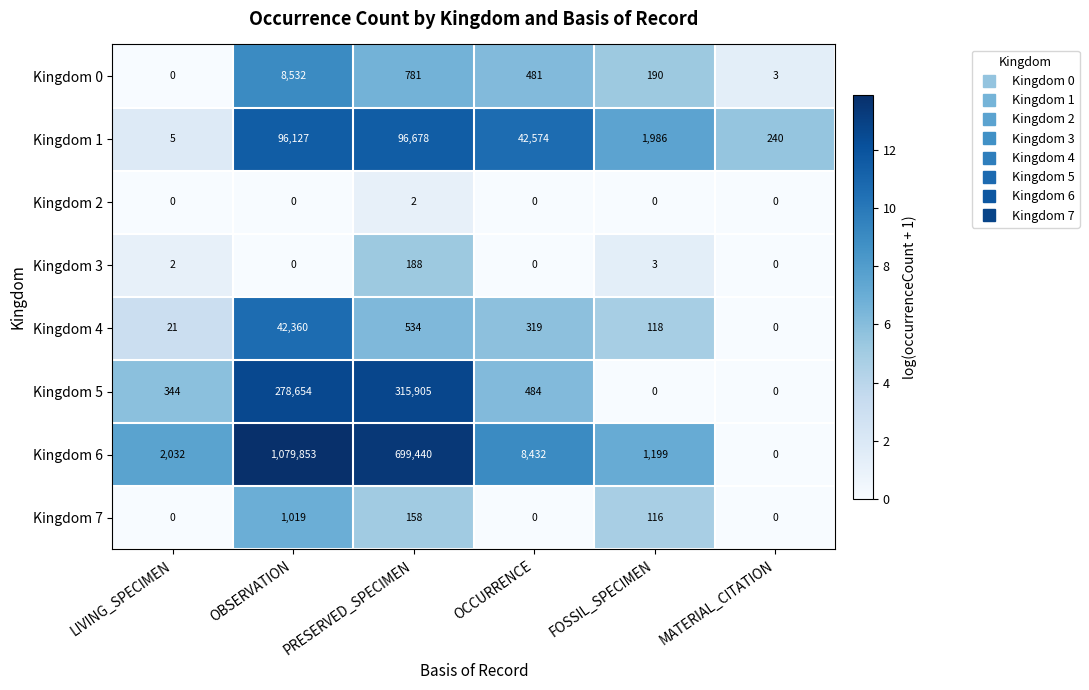

What is the spread (max minus min) of values at FOSSIL_SPECIMEN?

1986